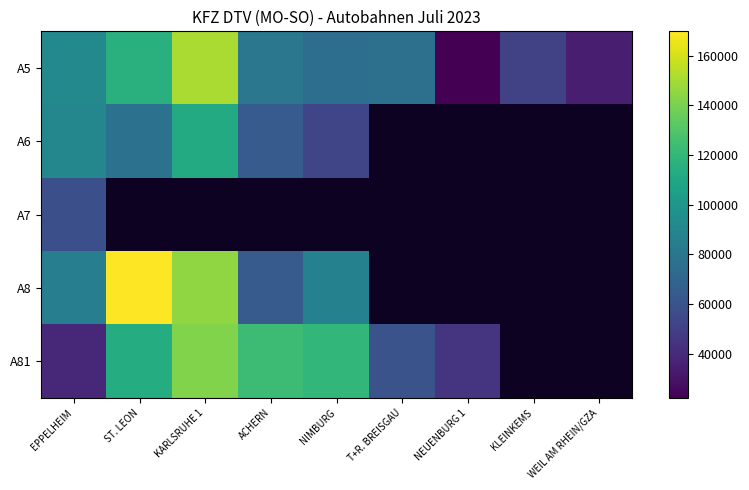

What is the approximate value of A8 at ST. LEON?

169824.0